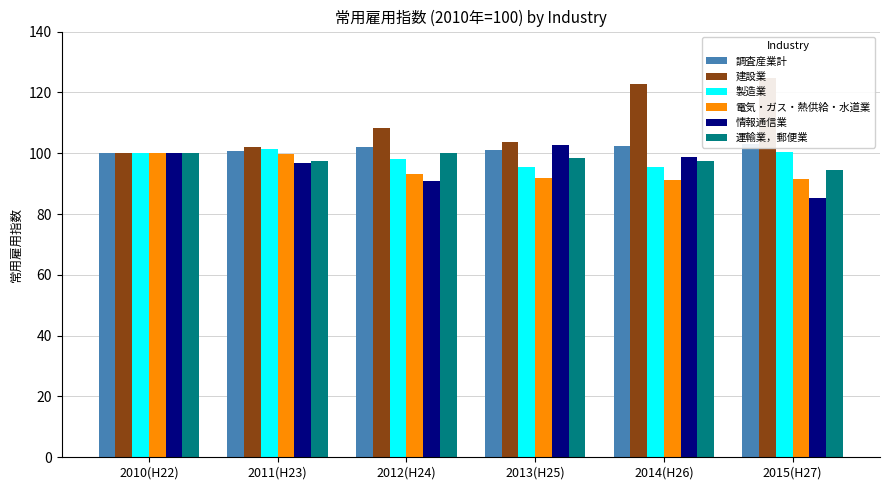

What is the lowest value of the 電気・ガス・熱供給・水道業 series?

91.1